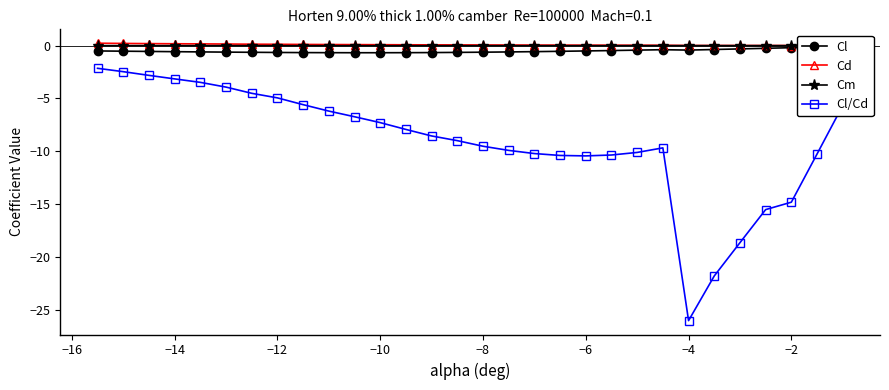

True or false: Cd and Cl/Cd cross at least once.

False